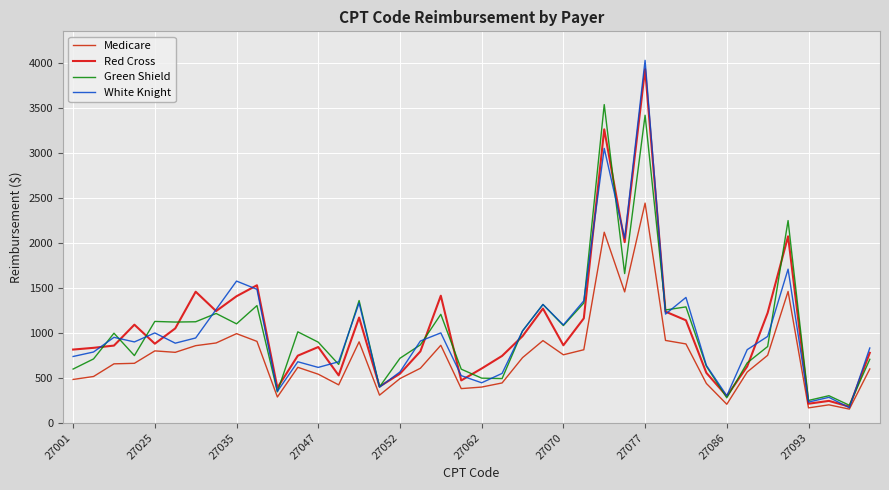

After their last crossing, which series has the higher values: Red Cross or White Knight?

White Knight